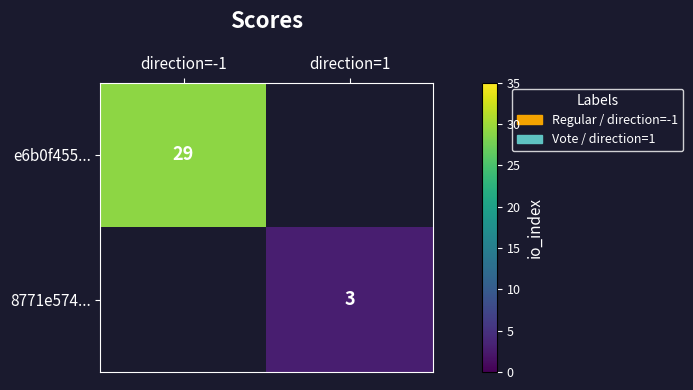

True or false: 8771e574... has a value of 3 at direction=1.

True